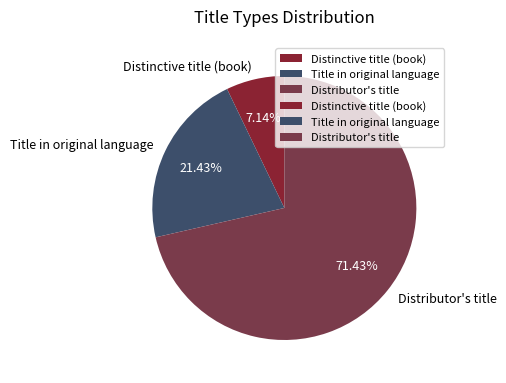

The Distributor's title slice represents 71% of the pie. True or false?

True